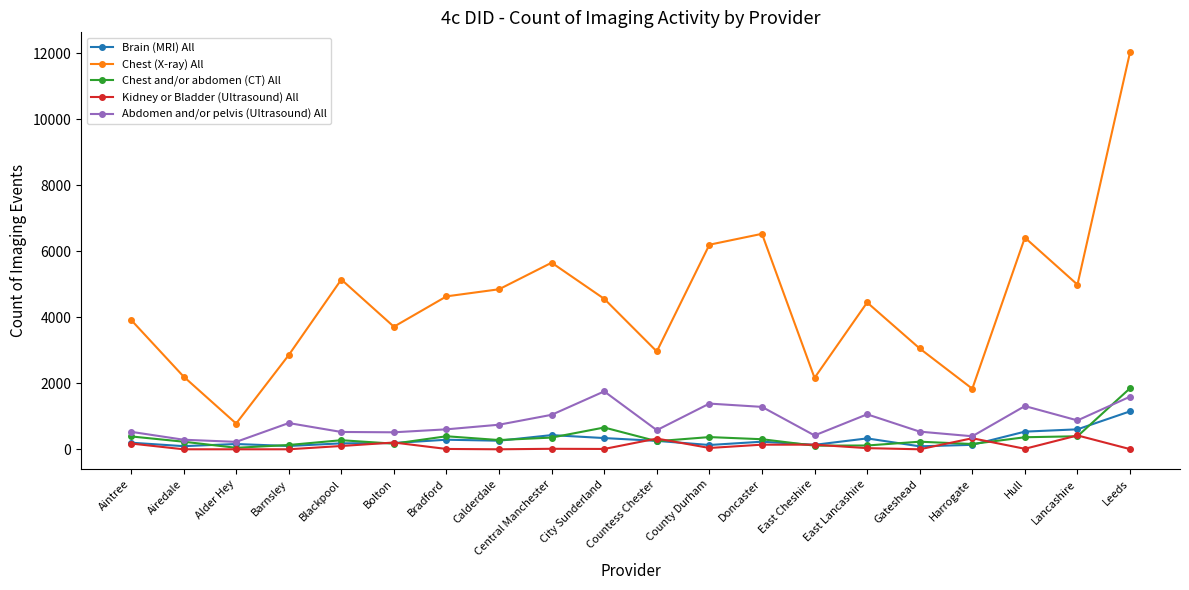

Which series has the largest range (max minus min)?

Chest (X-ray) All